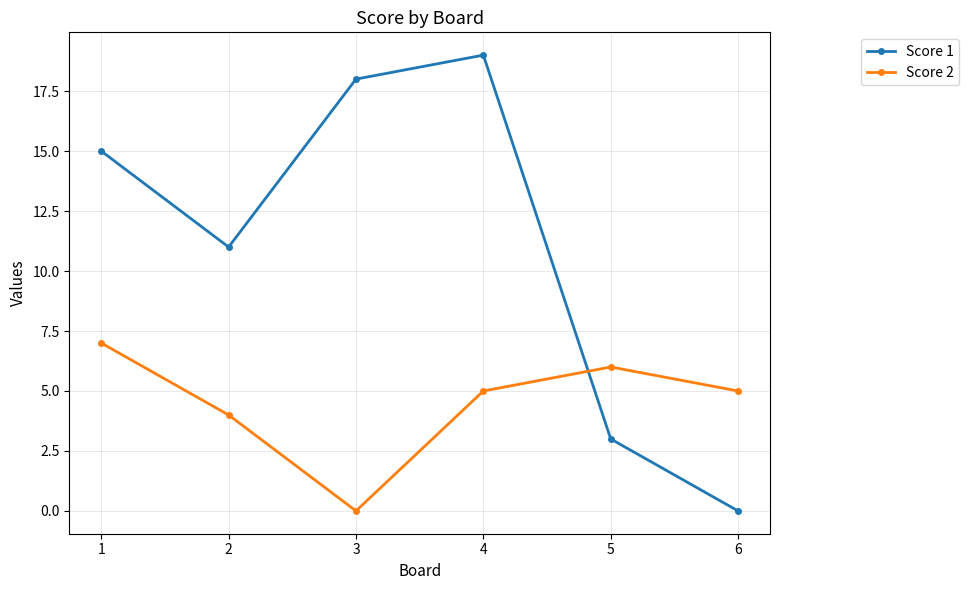

What is the spread (max minus min) of values at 1?

8